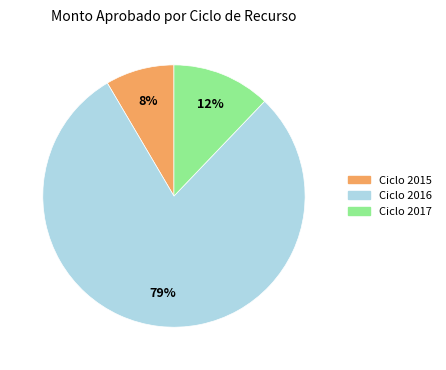

Is the sum of Ciclo 2016 and Ciclo 2017 greater than half?

Yes